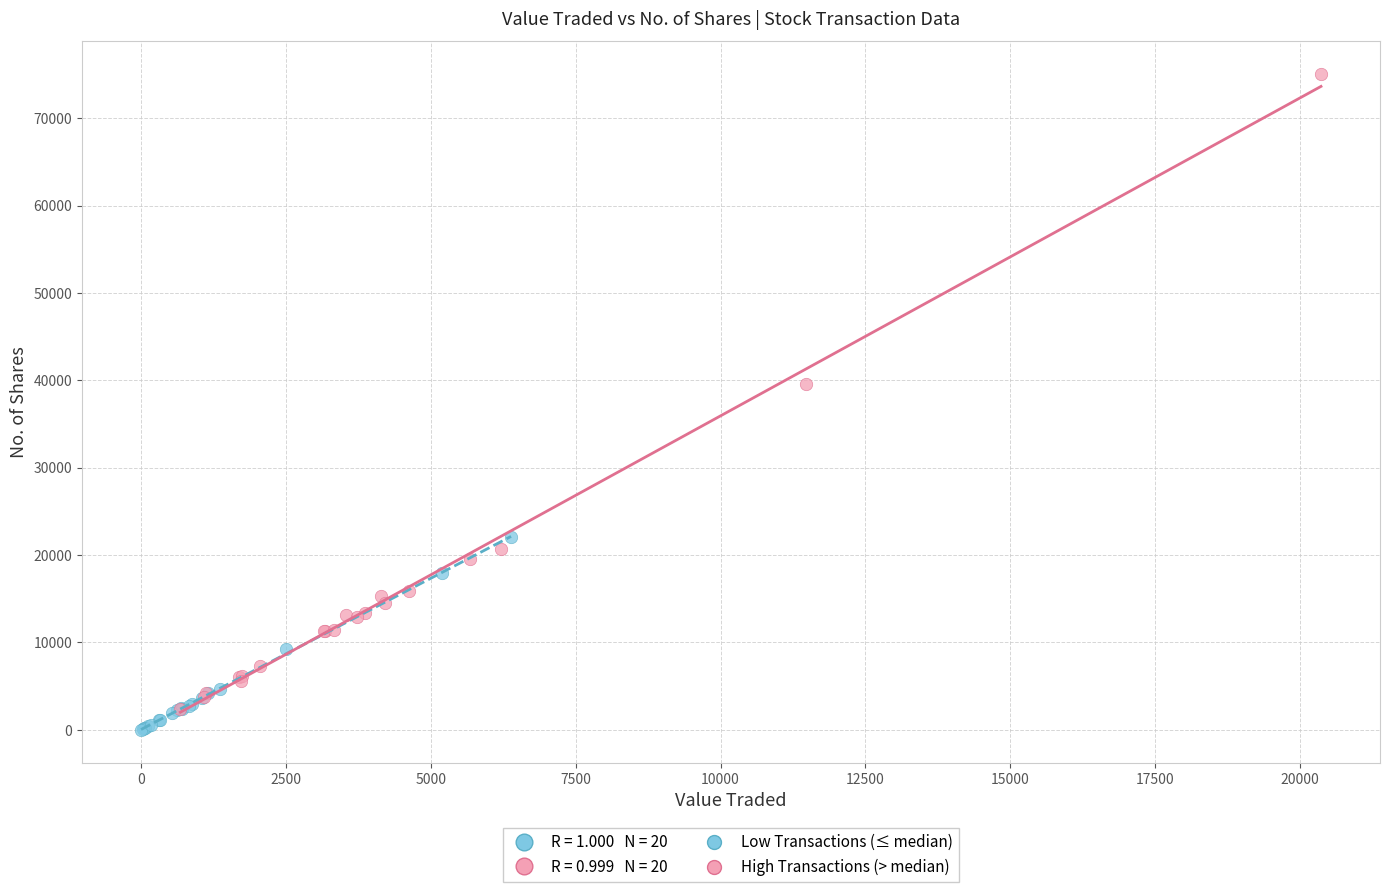

Which series contains the highest Y value?

High Transactions (> median)